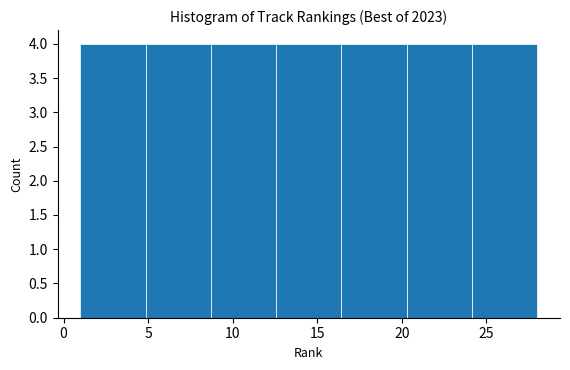

Reading left to right, transcribe this chart: for each bar, give the range it covers on the x-axis and its height. Neither the bar edges nor the heights are printed on the chart, so give them approximately, as read against the axes.

1.0 to 5.0: 4
5.0 to 8.5: 4
8.5 to 12.5: 4
12.5 to 16.5: 4
16.5 to 20.5: 4
20.5 to 24.0: 4
24.0 to 28.0: 4